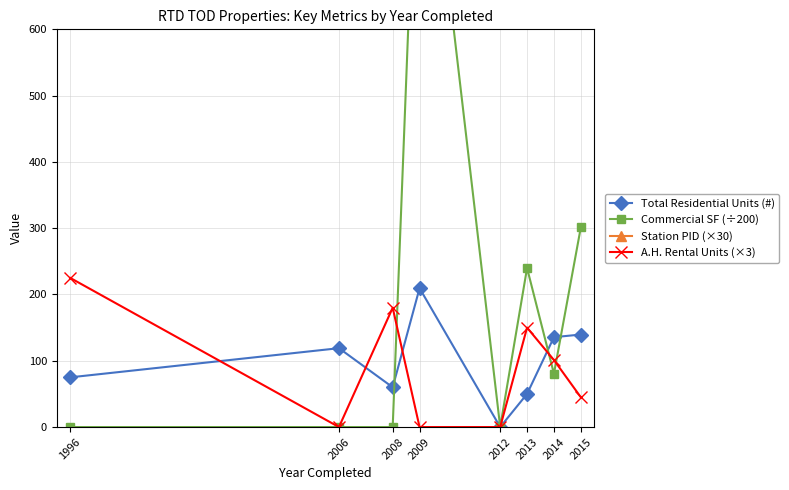

Is this an area chart (filled region under the line)?

No